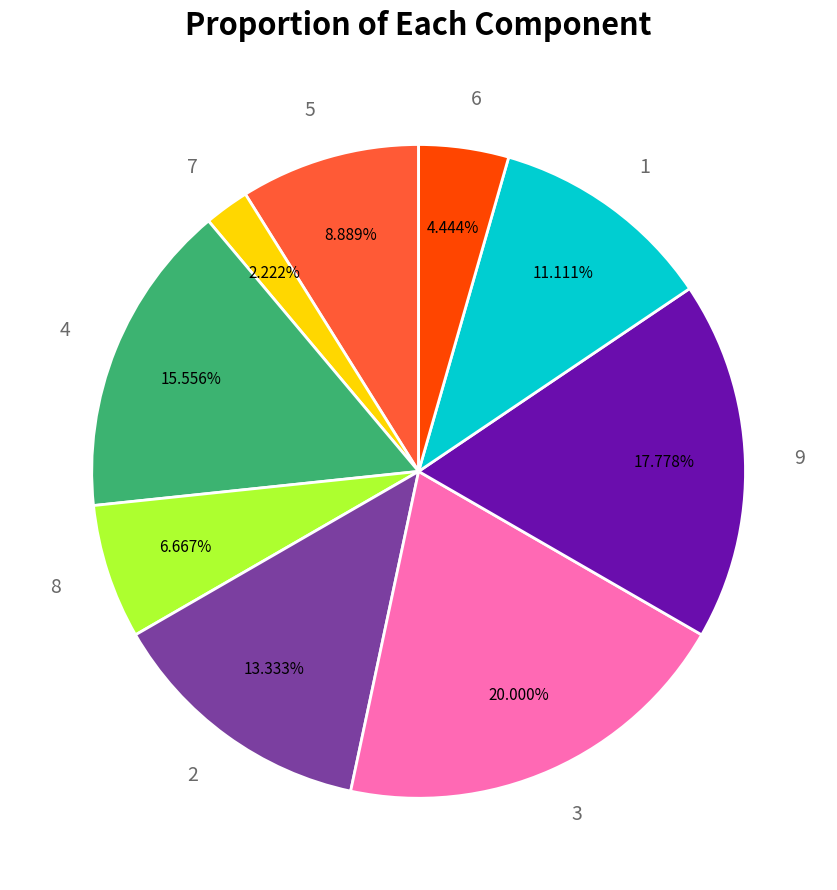

To the nearest percent, what percentage of the pie is 2?

13%